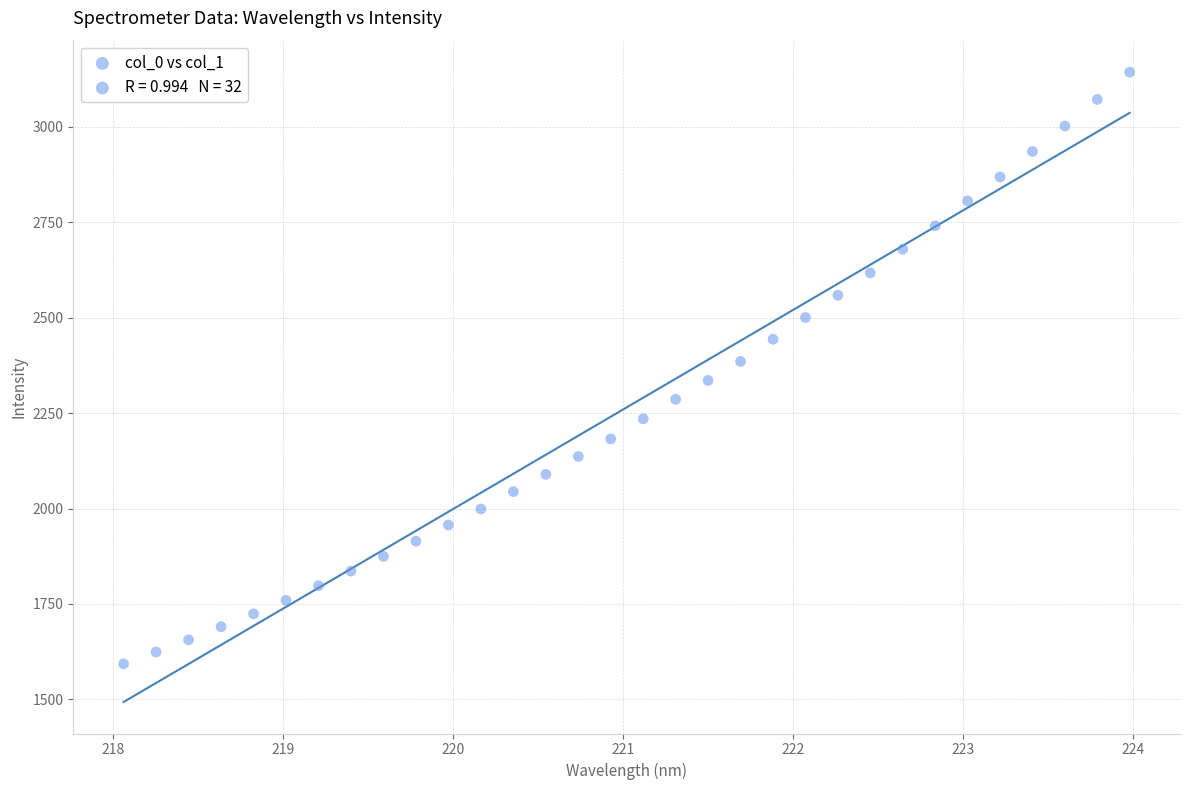

What is the range of X values (max minus min)?

5.9